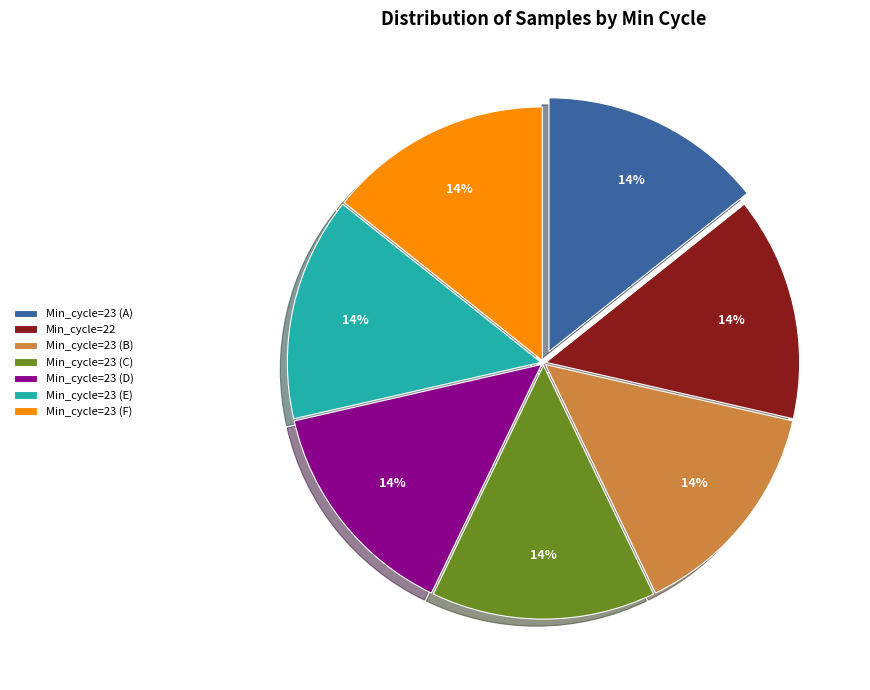

Do Min_cycle=23 (A) and Min_cycle=22 together represent more than half of the pie?

No